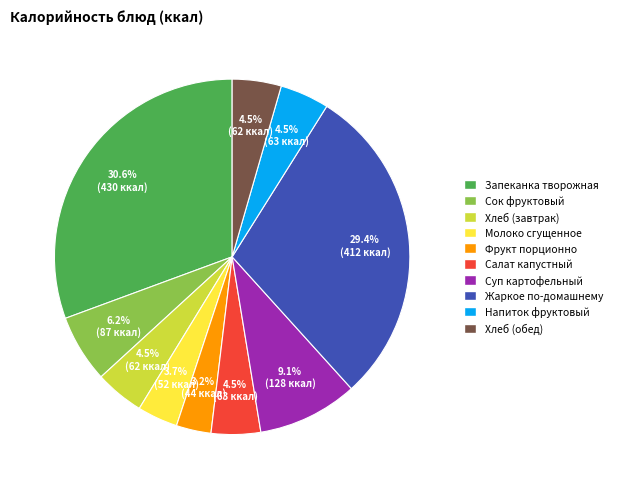

What percentage is NOT represented by Хлеб (обед)?

95.5%